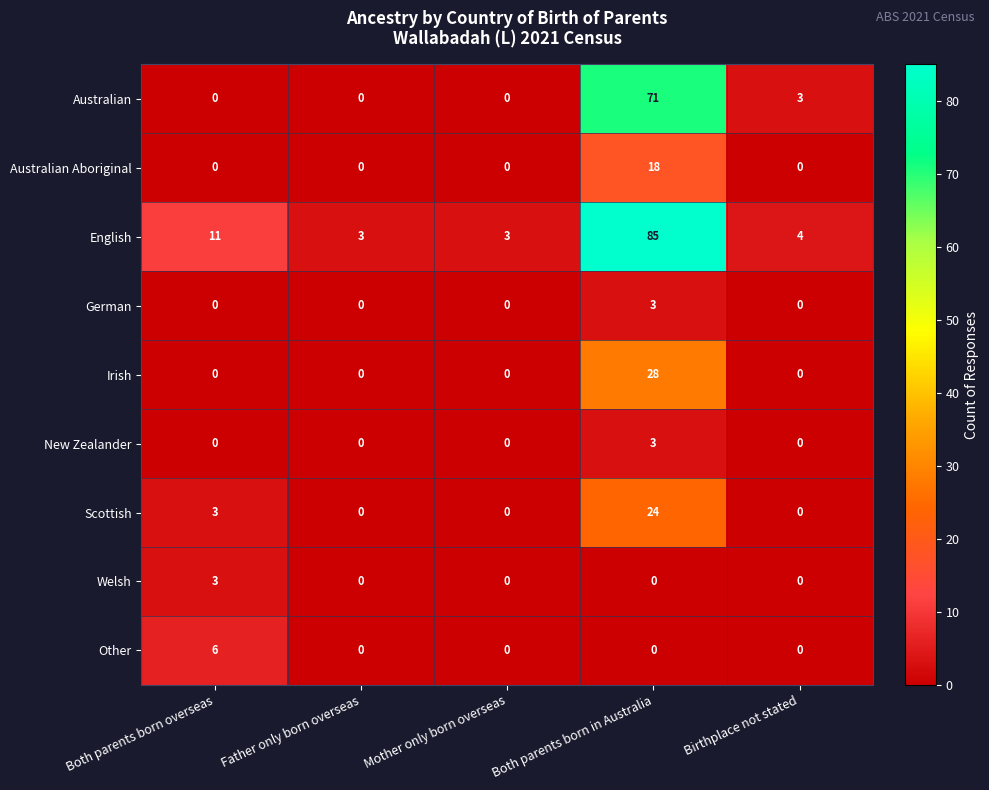

True or false: Other has a value of 3 at Both parents born overseas.

False